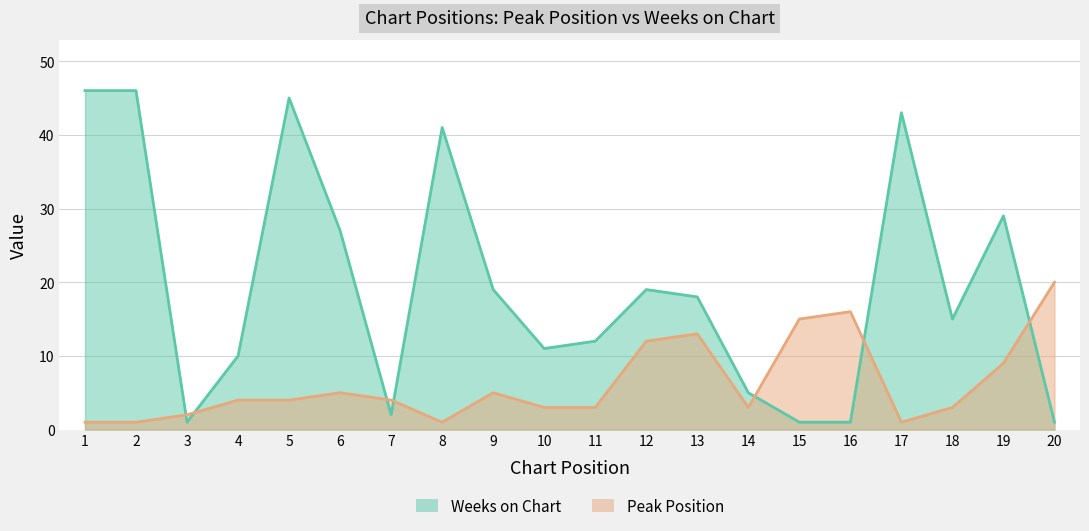

Rank the series by their average value, from highest to lowest.

Weeks on Chart, Peak Position